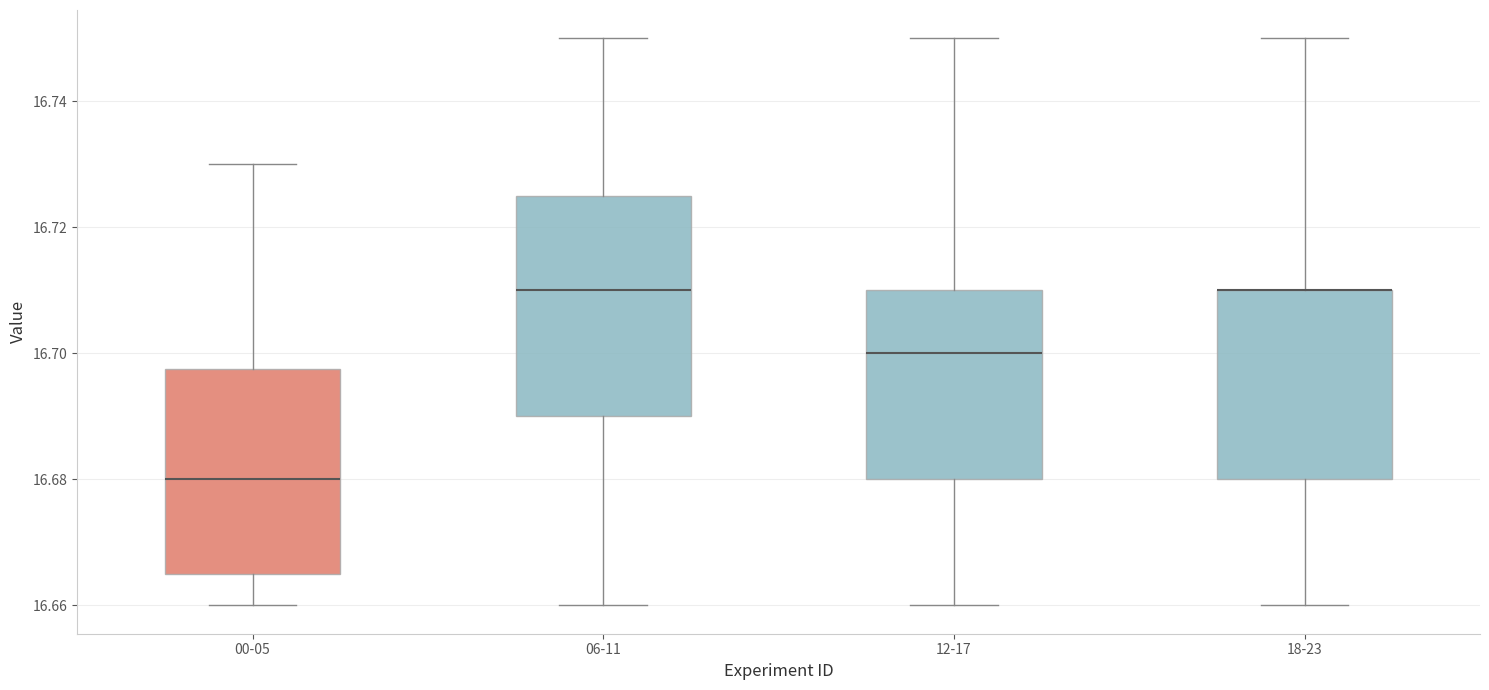

Comparing the boxes themselves (not the whiskers), which one is the tallest?

06-11